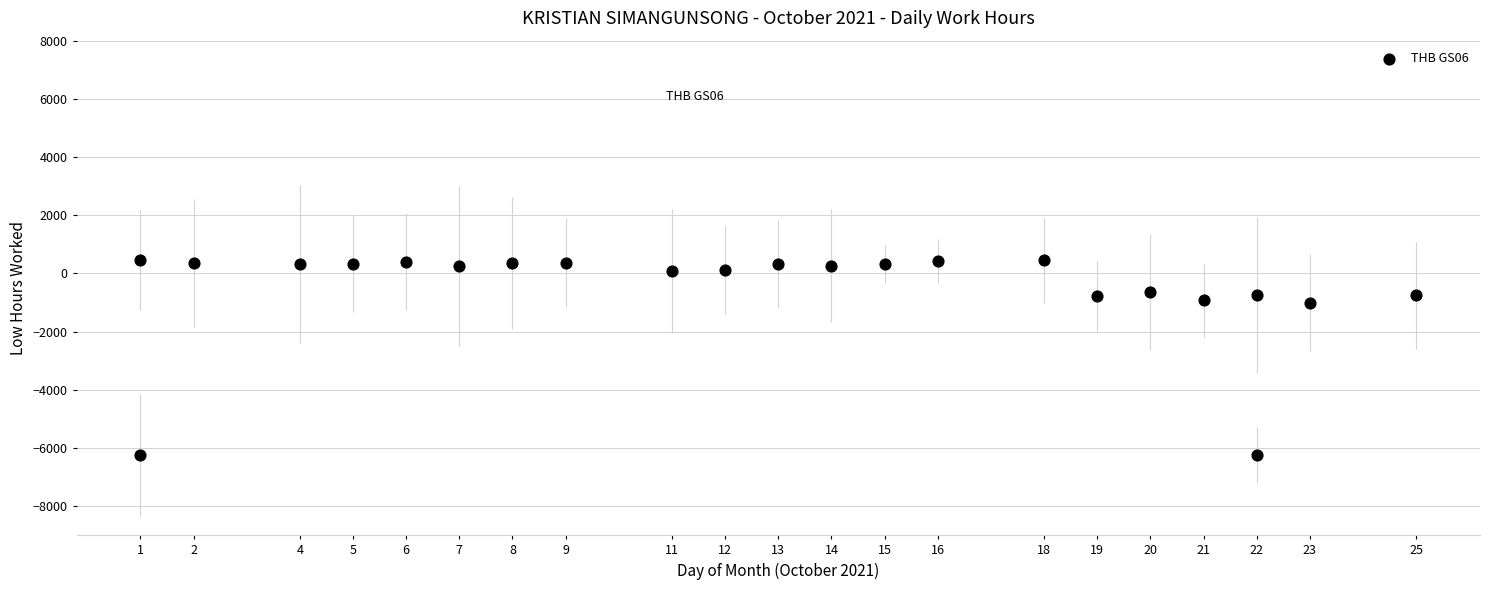

What is the range of X values (max minus min)?

24.0